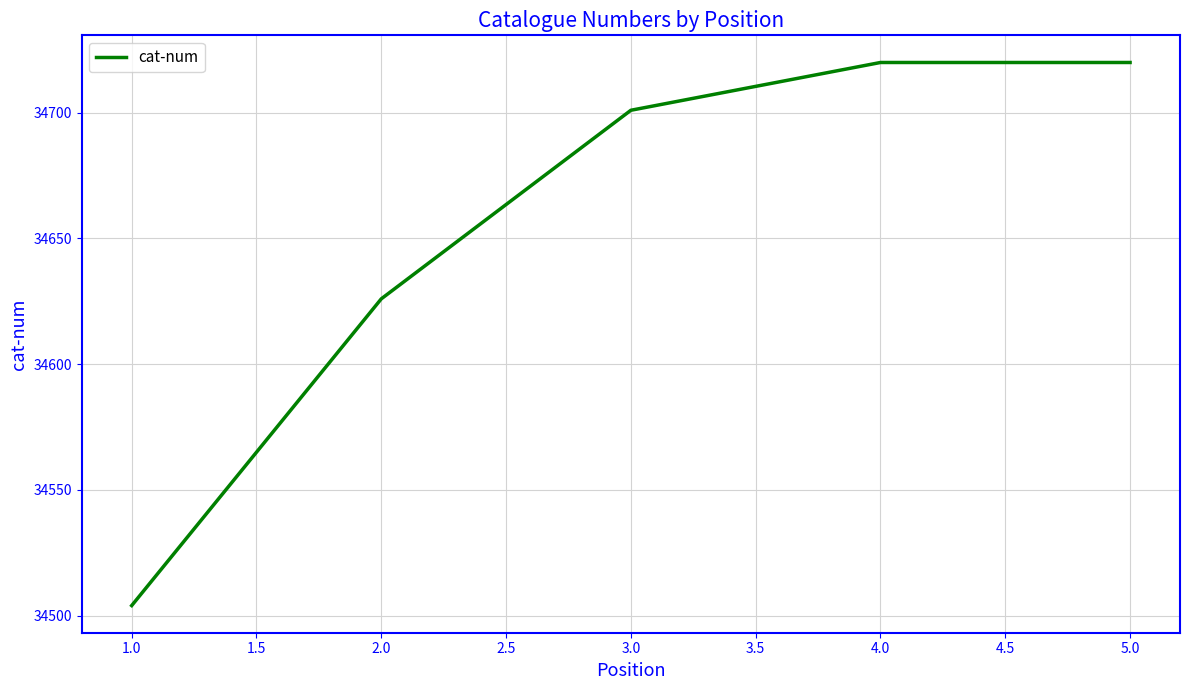

What is the change in value from 3.0 to 5.0?

+19